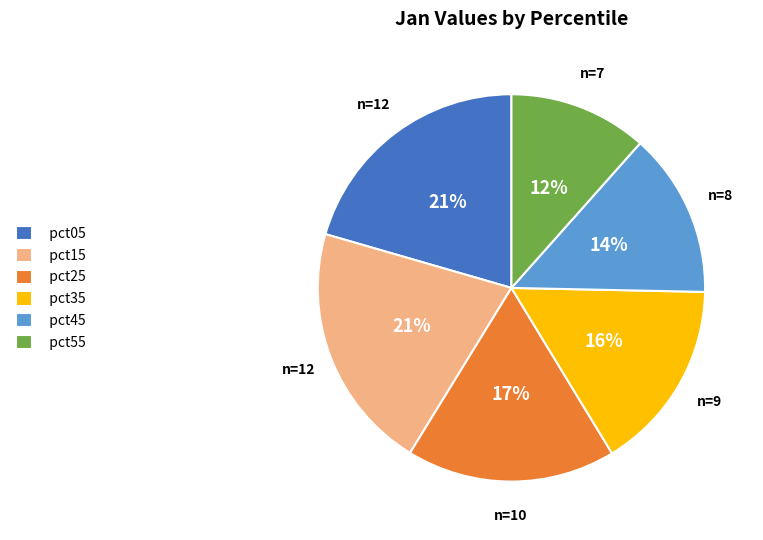

Combined, do pct15 and pct25 account for over 50%?

No